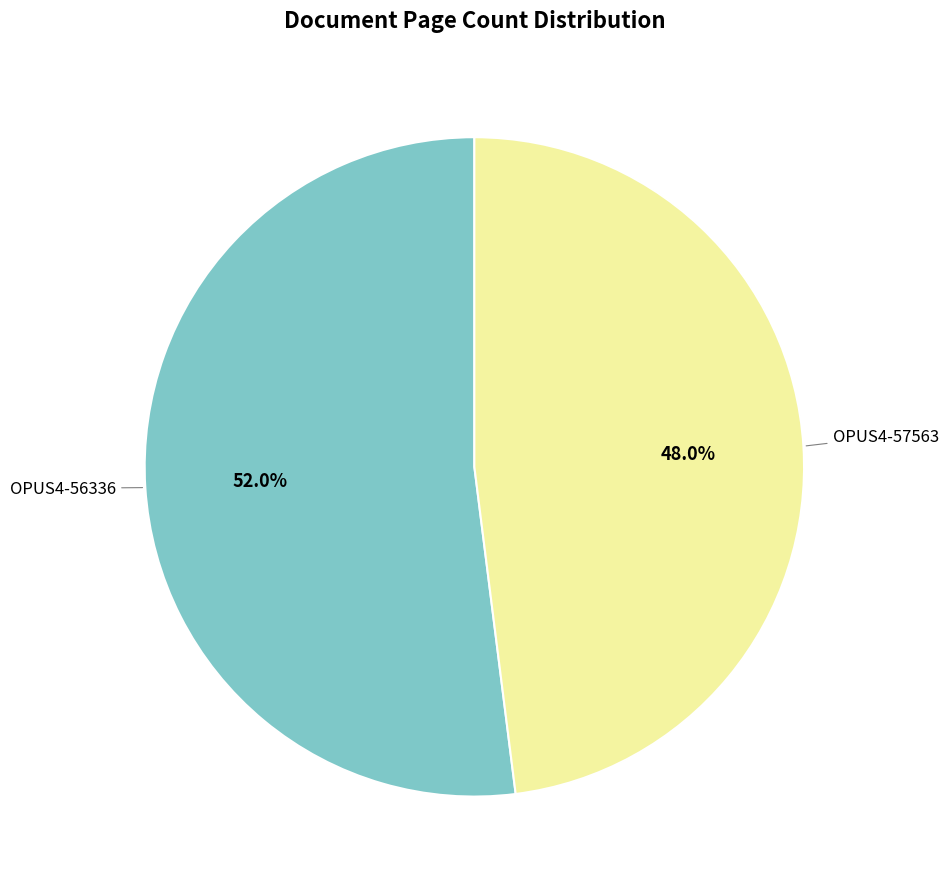

Does any single category account for the majority?

Yes